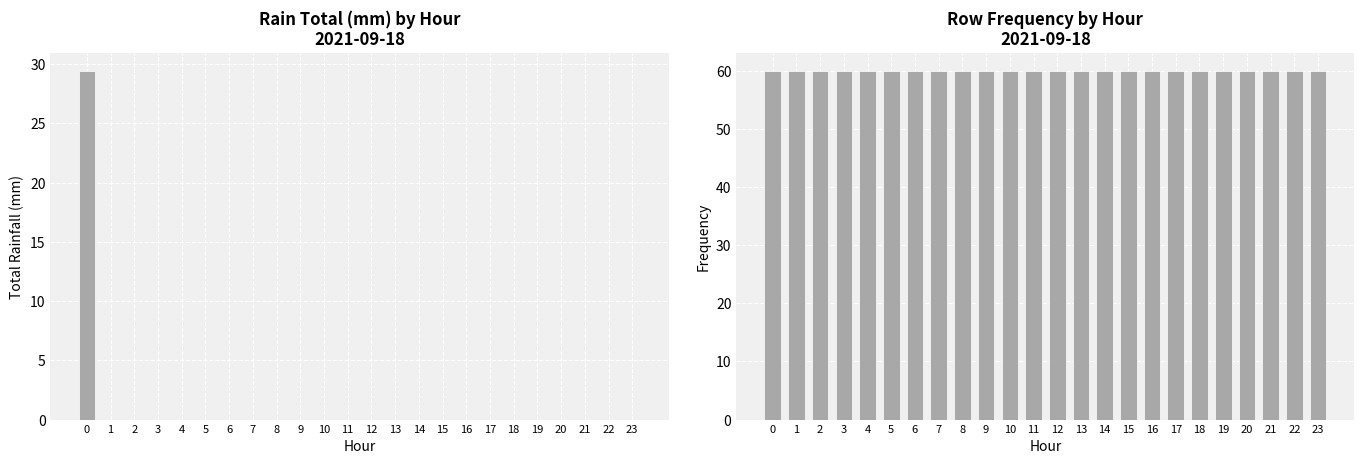

True or false: Frequency has a value of 60.0 at 23.

True